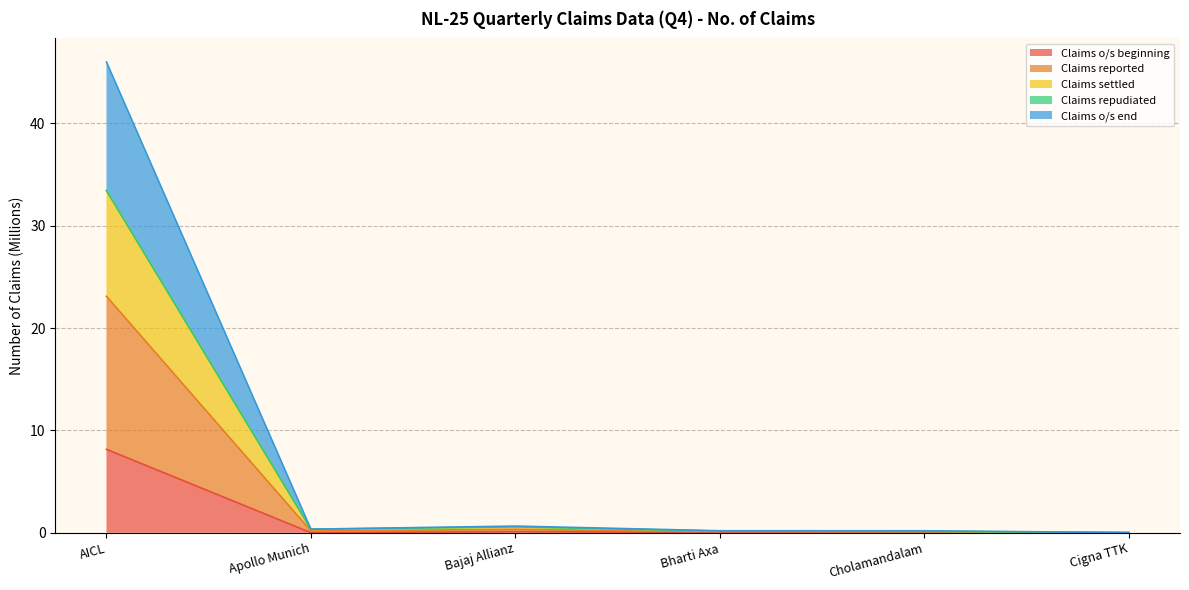

At which category is the sum across all series the highest?

AICL